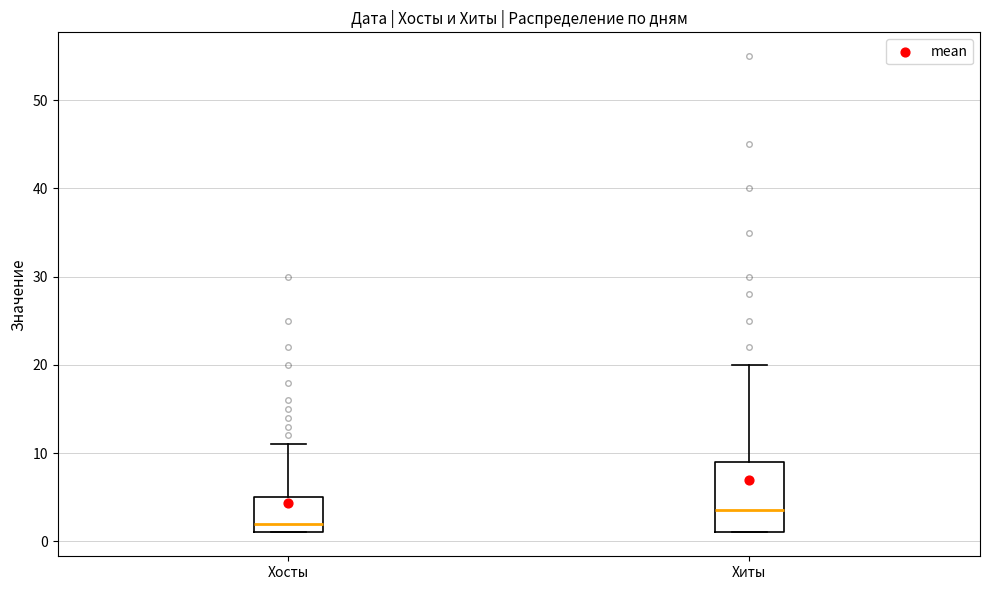

Where is the upper edge of the box for Хиты on the y-axis? The values are not printed on the chart, so give them approximately, as read against the axis.

9